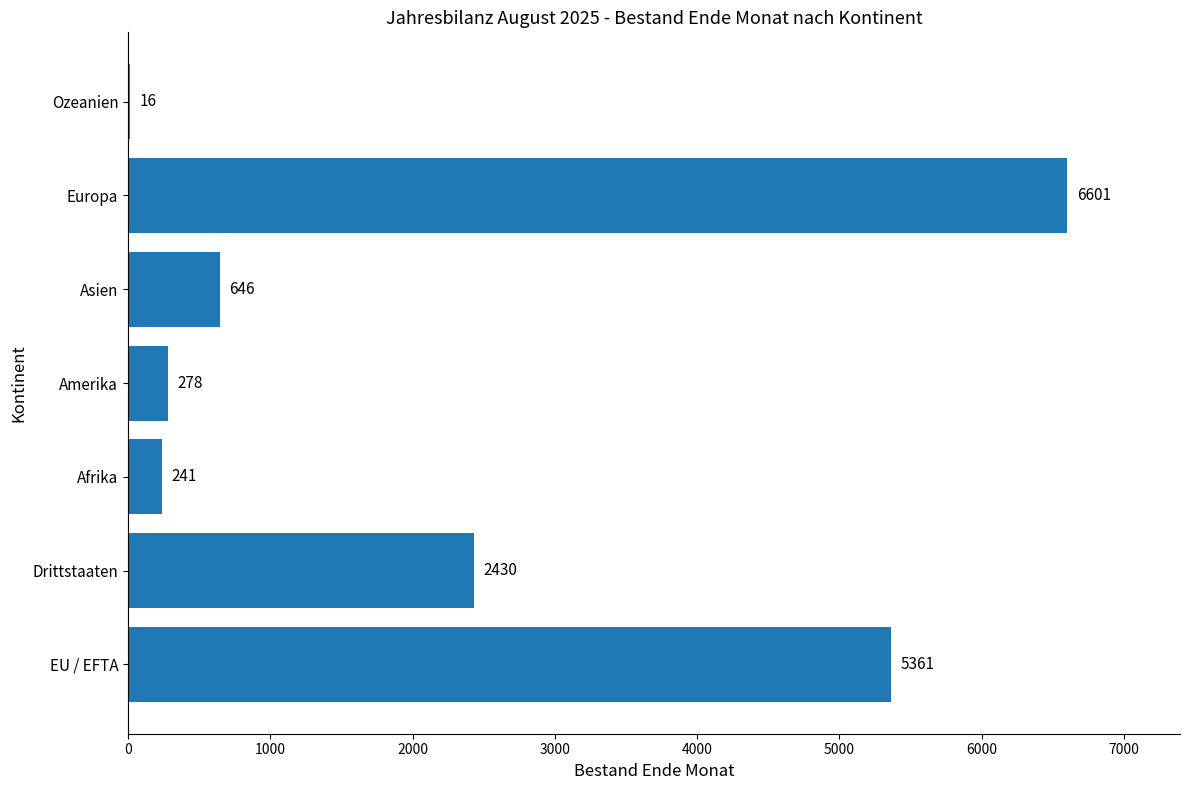

Between EU / EFTA and Europa, which is larger?

Europa